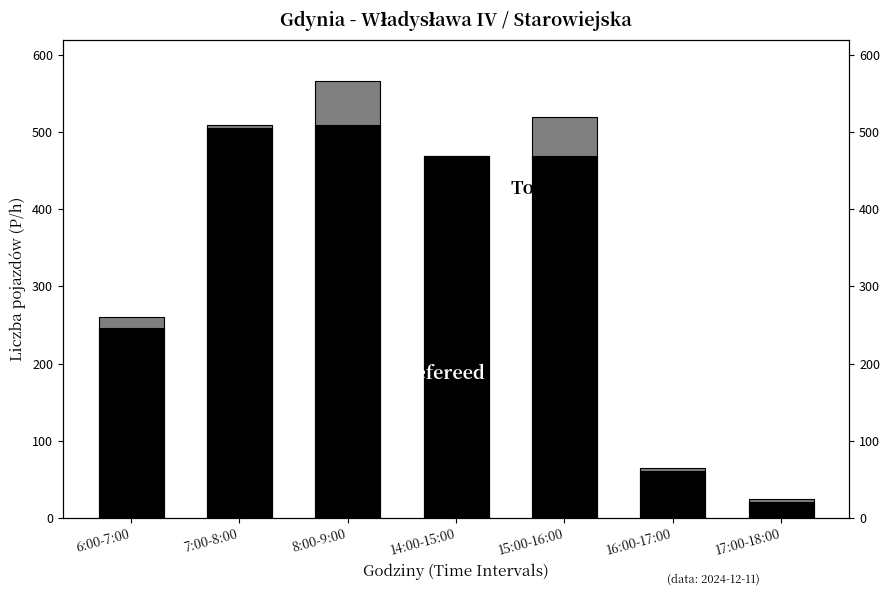

How many values in the Total series exceed 469?

3